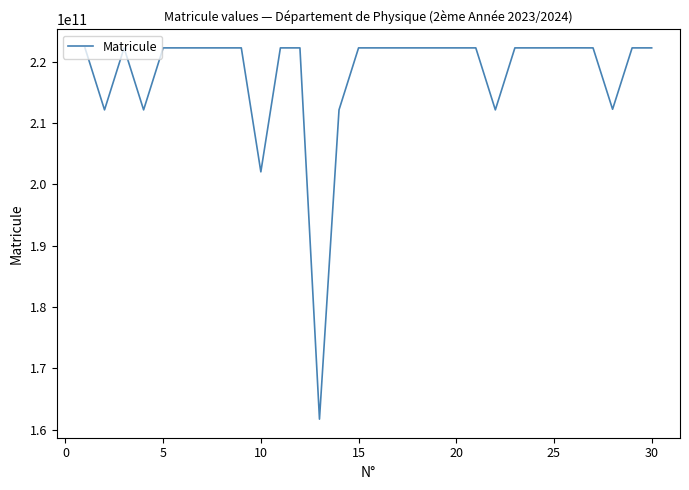

What is the smallest value displayed?

161733016907